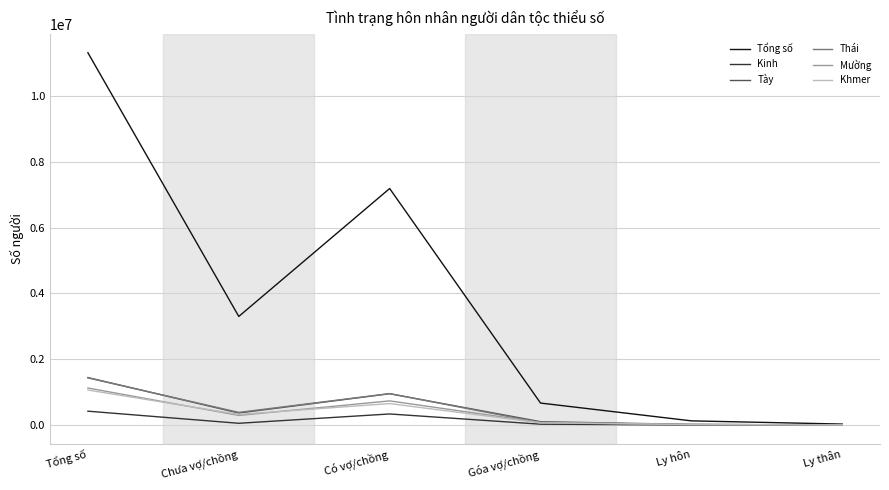

At which category does Thái reach its first local peak?

Có vợ/chồng